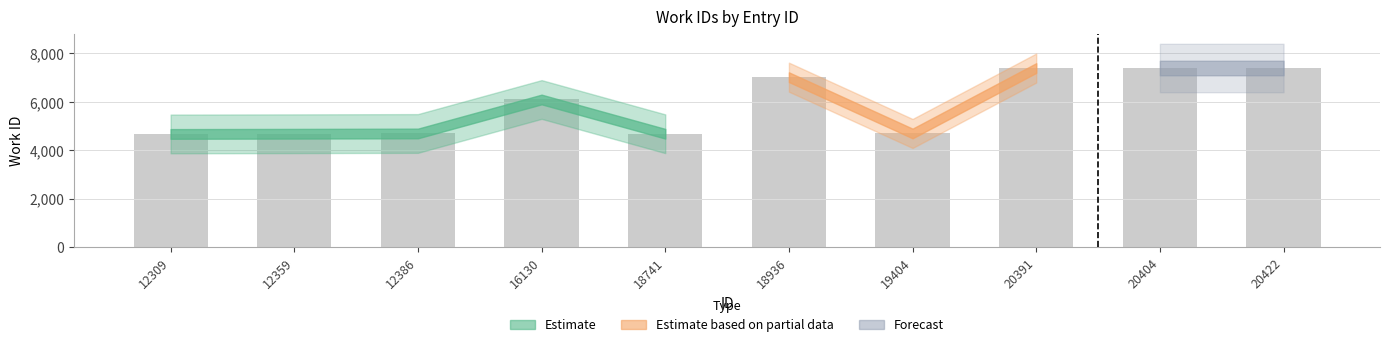

The value at 16130 is 8790. True or false?

False